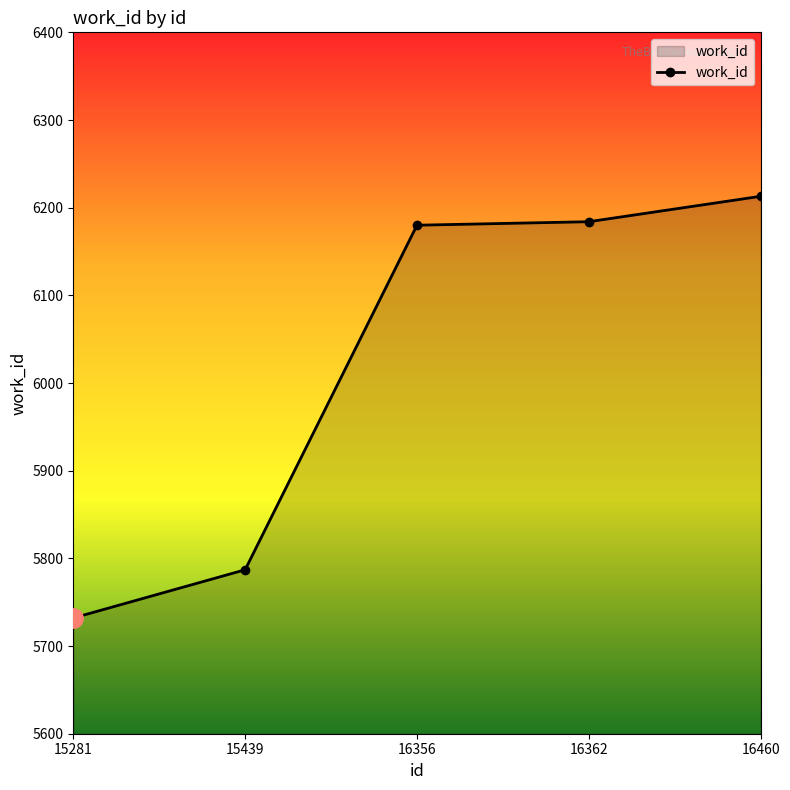

What is the greatest value displayed?

6213